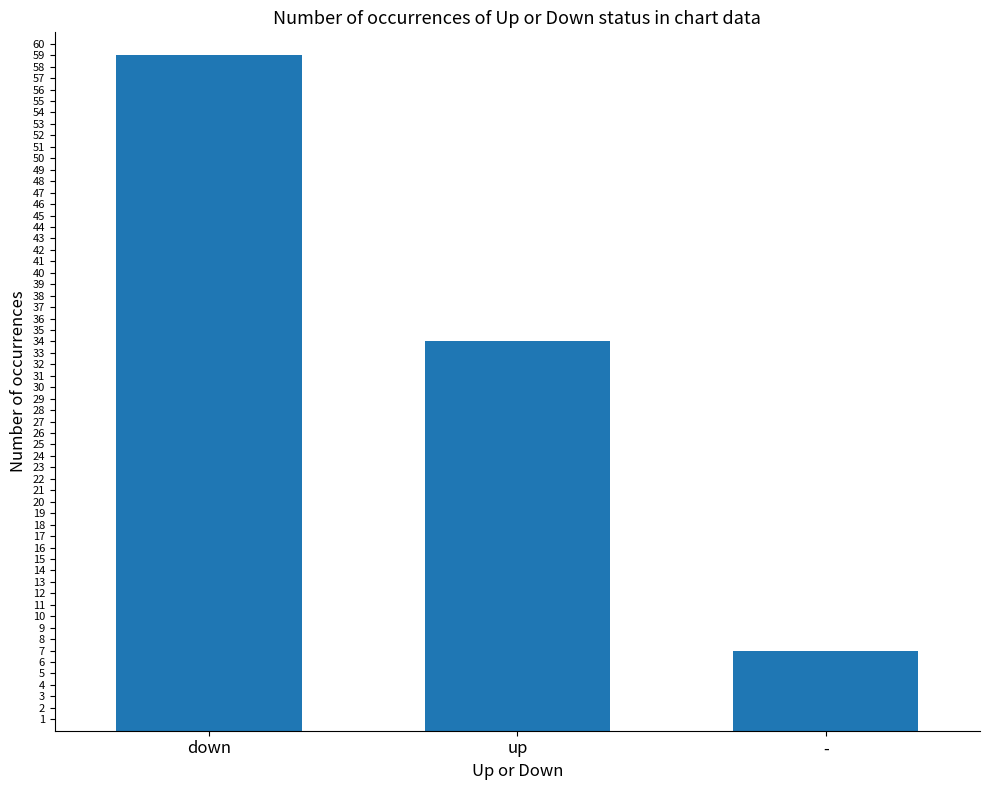

Count the number of data series in this chart.

1